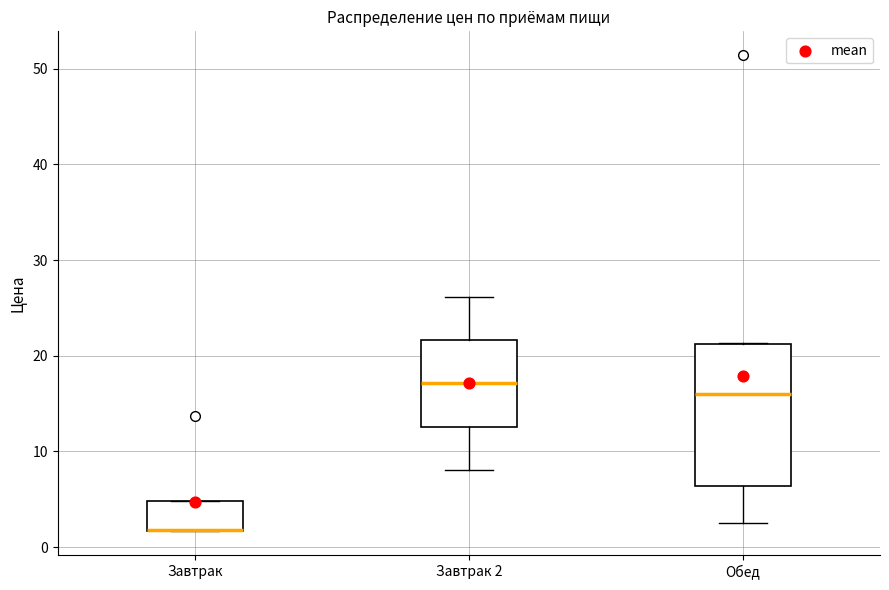

Where is the upper edge of the box for Обед on the y-axis? The values are not printed on the chart, so give them approximately, as read against the axis.

21